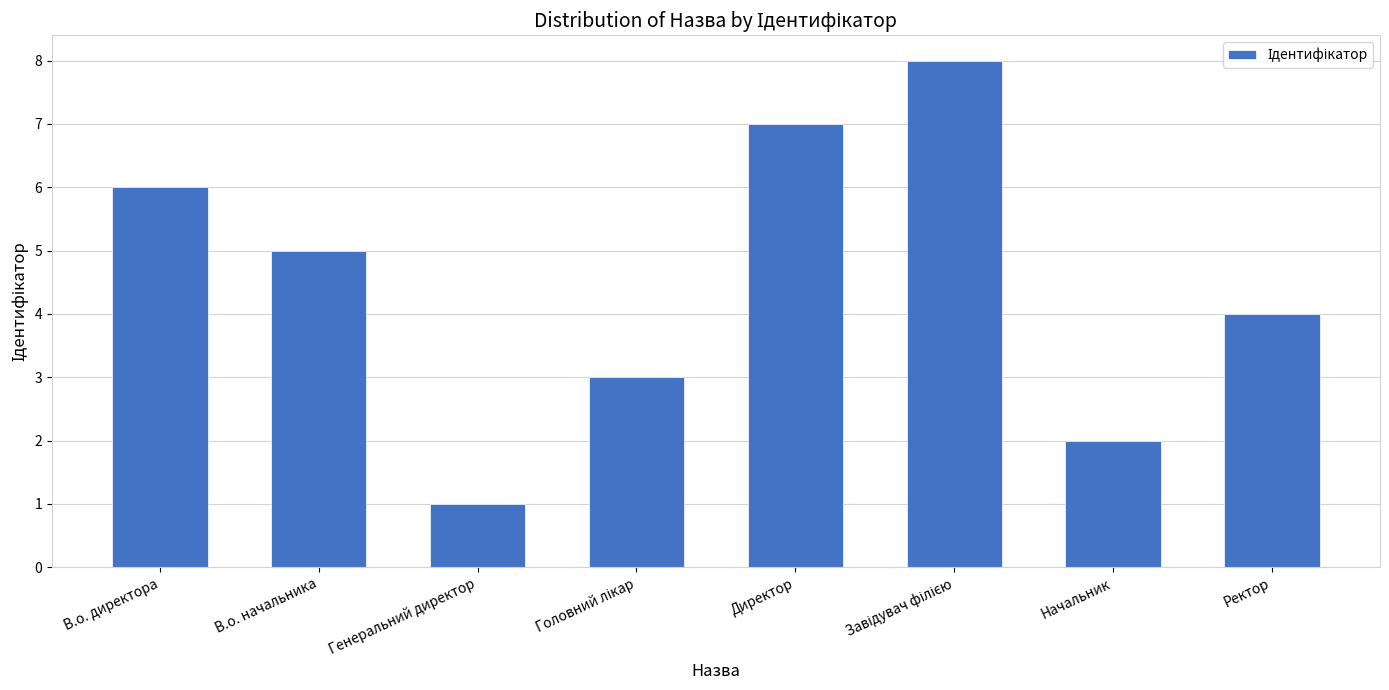

What is the sum of all values?

36